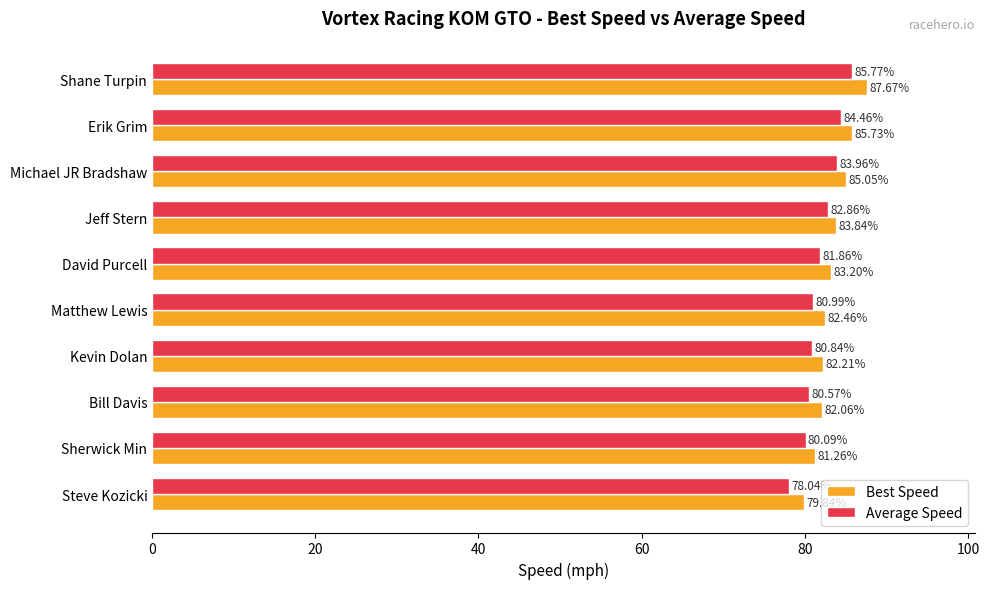

Rank the series by their maximum value, from highest to lowest.

Best Speed, Average Speed